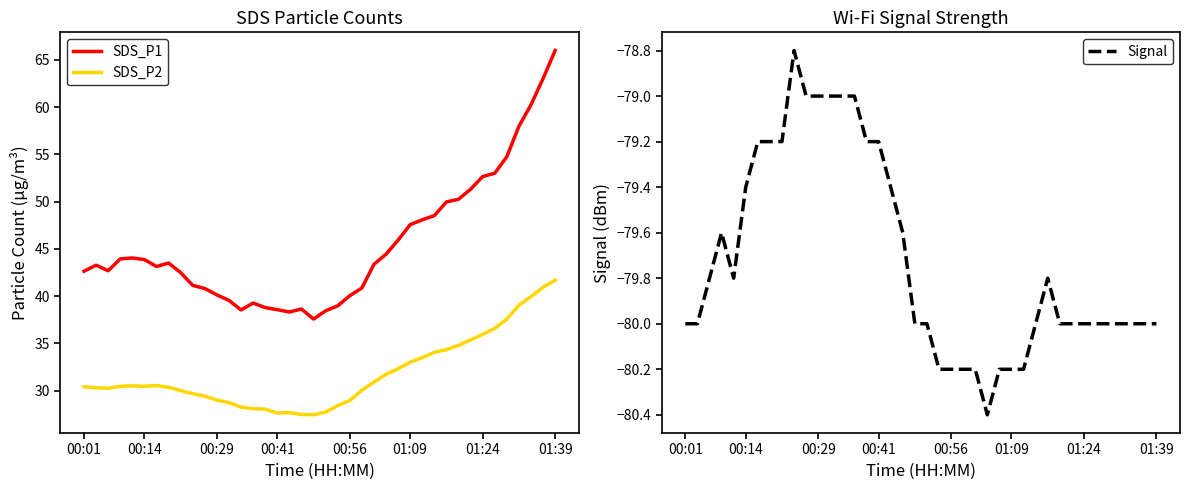

How many lines are shown in the chart?

3